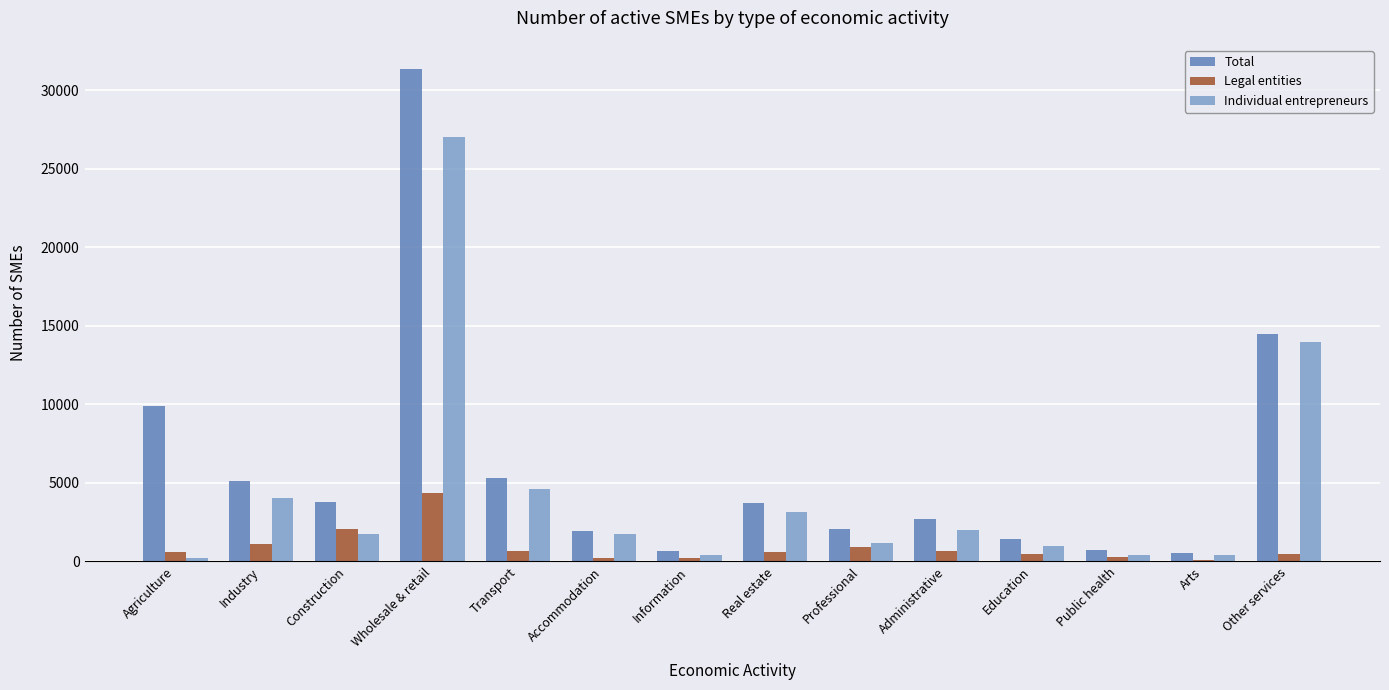

Where does the Legal entities series first go above 593?

Industry